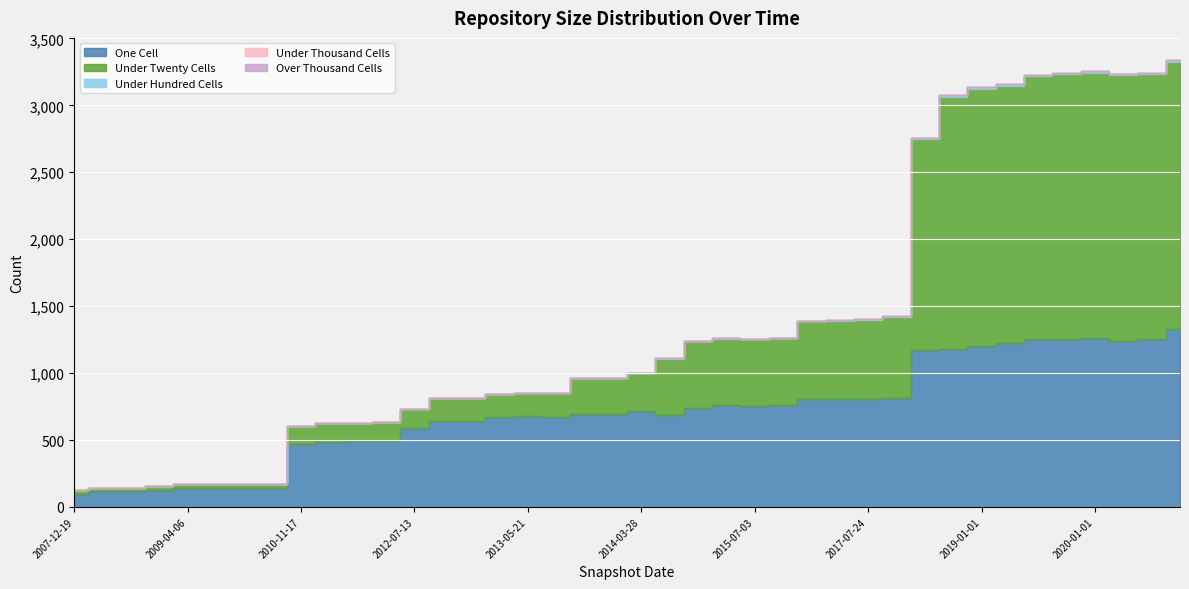

What is the label of the 4th point from the right?

2020-01-01